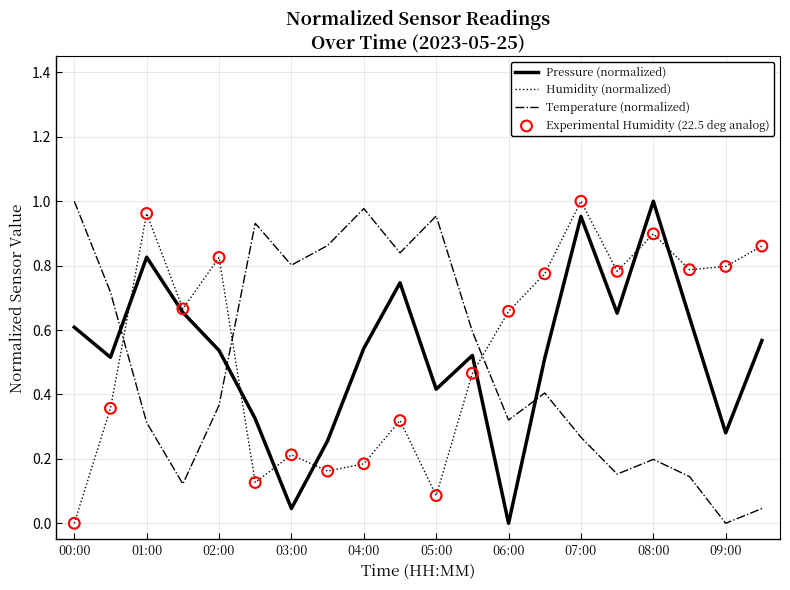

Which series has the largest total across all categories?

Humidity (normalized)